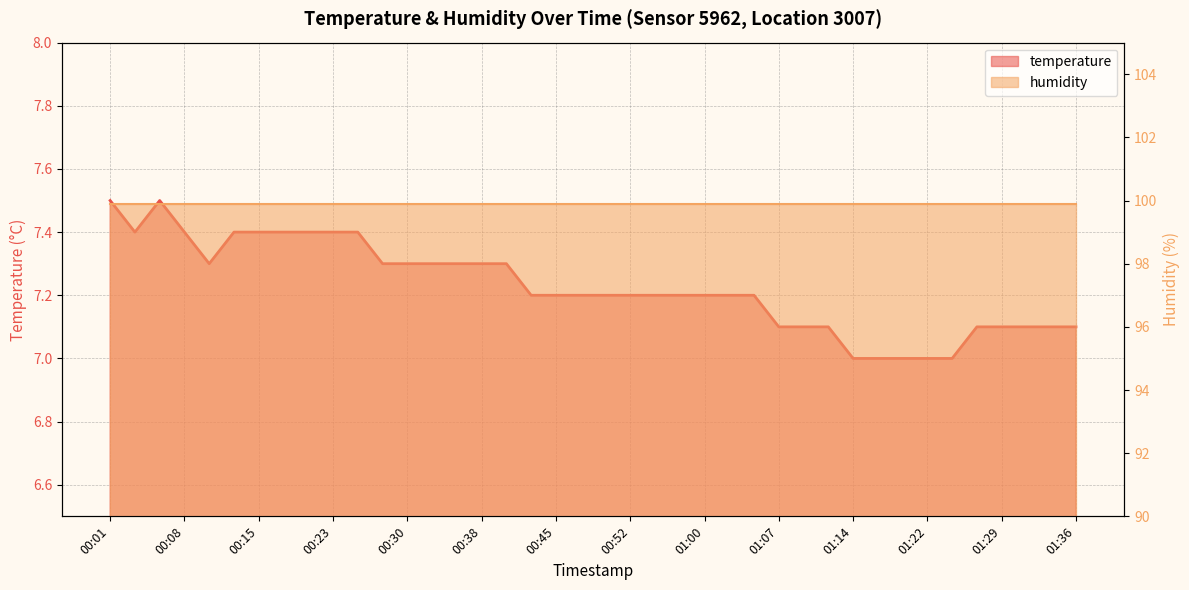

Reading left to right, what are all the values shown in this chart?

00:01=7.5	00:03=7.4	00:06=7.5	00:08=7.4	00:11=7.3	00:13=7.4	00:15=7.4	00:18=7.4	00:20=7.4	00:23=7.4	00:25=7.4	00:28=7.3	00:30=7.3	00:33=7.3	00:35=7.3	00:38=7.3	00:40=7.3	00:42=7.2	00:45=7.2	00:47=7.2	00:50=7.2	00:52=7.2	00:55=7.2	00:57=7.2	01:00=7.2	01:02=7.2	01:05=7.2	01:07=7.1	01:09=7.1	01:12=7.1	01:14=7.0	01:17=7.0	01:19=7.0	01:22=7.0	01:24=7.0	01:27=7.1	01:29=7.1	01:32=7.1	01:34=7.1	01:36=7.1